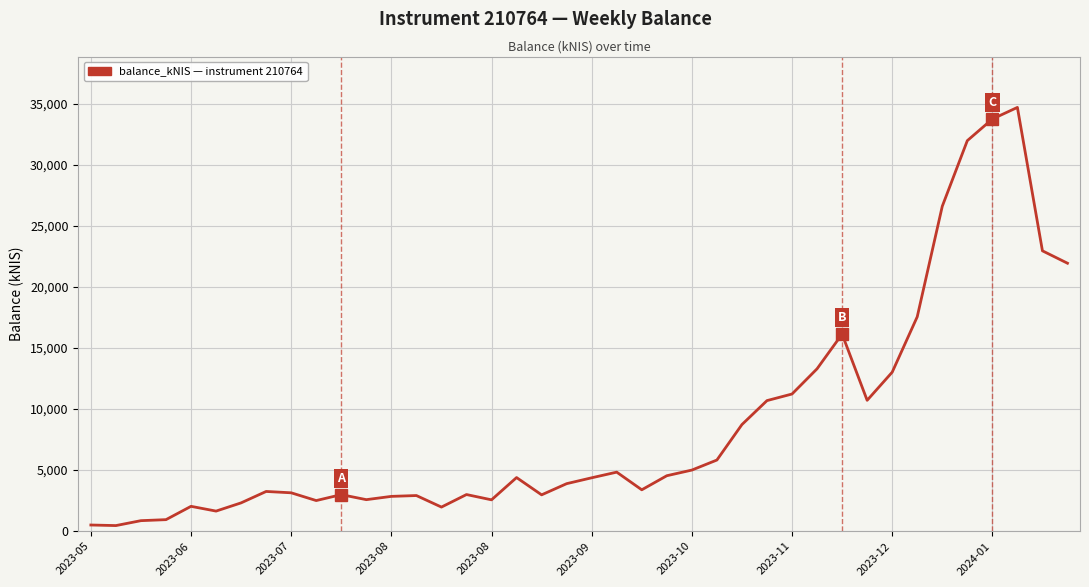

What is the maximum value shown in the chart?

34687.8